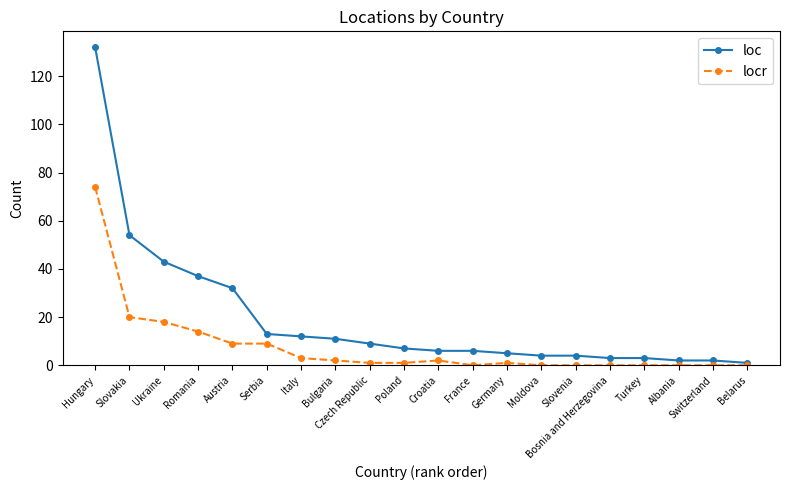

What are all the series names shown in the legend?

loc, locr